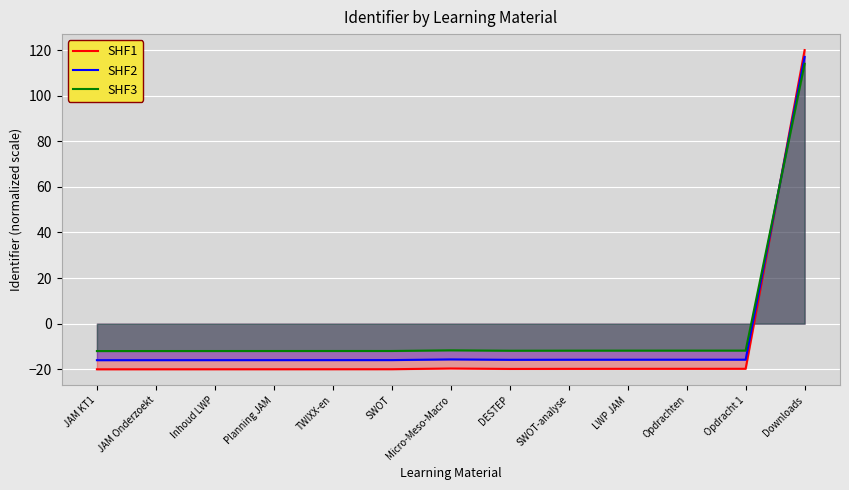

Rank the categories by SHF3 value from highest to lowest.

Downloads, Micro-Meso-Macro, Opdracht 1, Opdrachten, LWP JAM, SWOT-analyse, DESTEP, SWOT, TWIXX-en, Planning JAM, Inhoud LWP, JAM Onderzoekt, JAM KT1